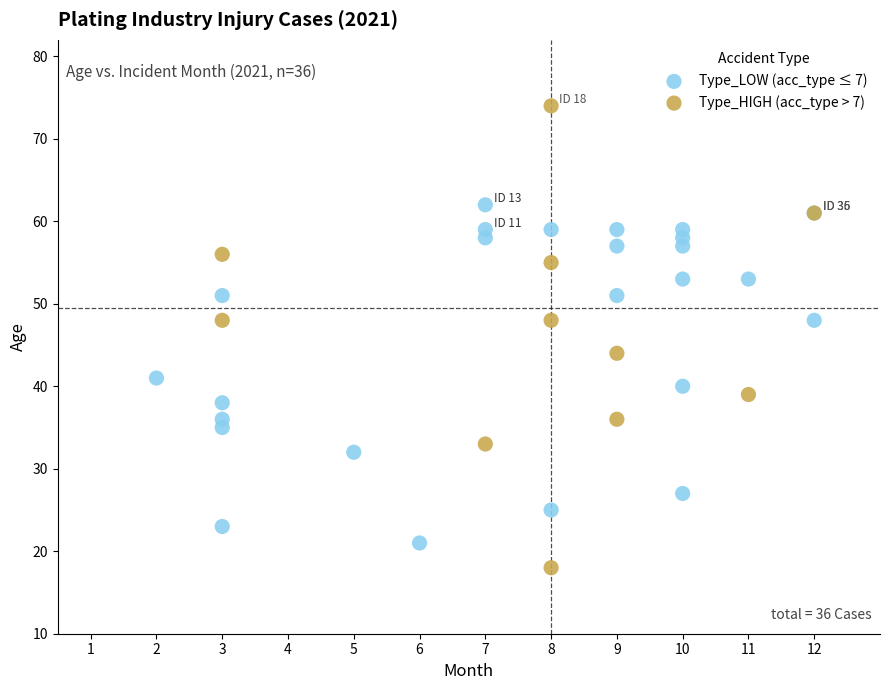

Which series reaches the minimum Y coordinate?

Type_HIGH (acc_type > 7)